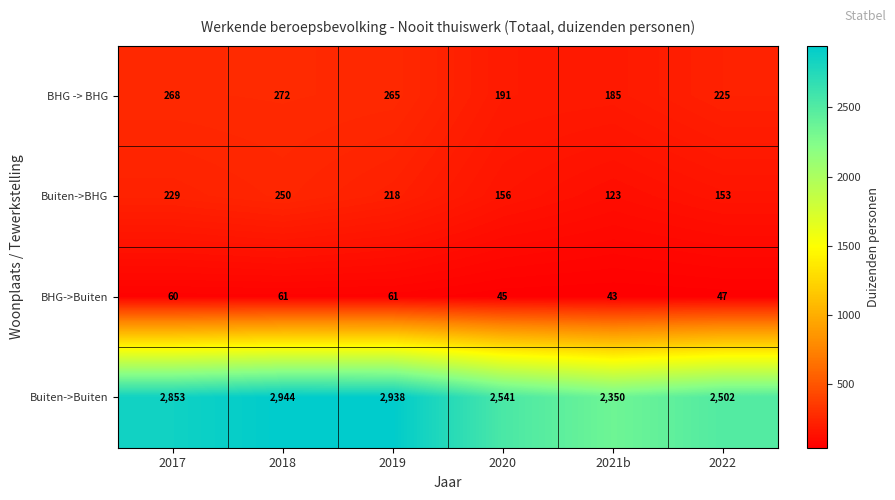

At which category is the sum across all series the highest?

2018